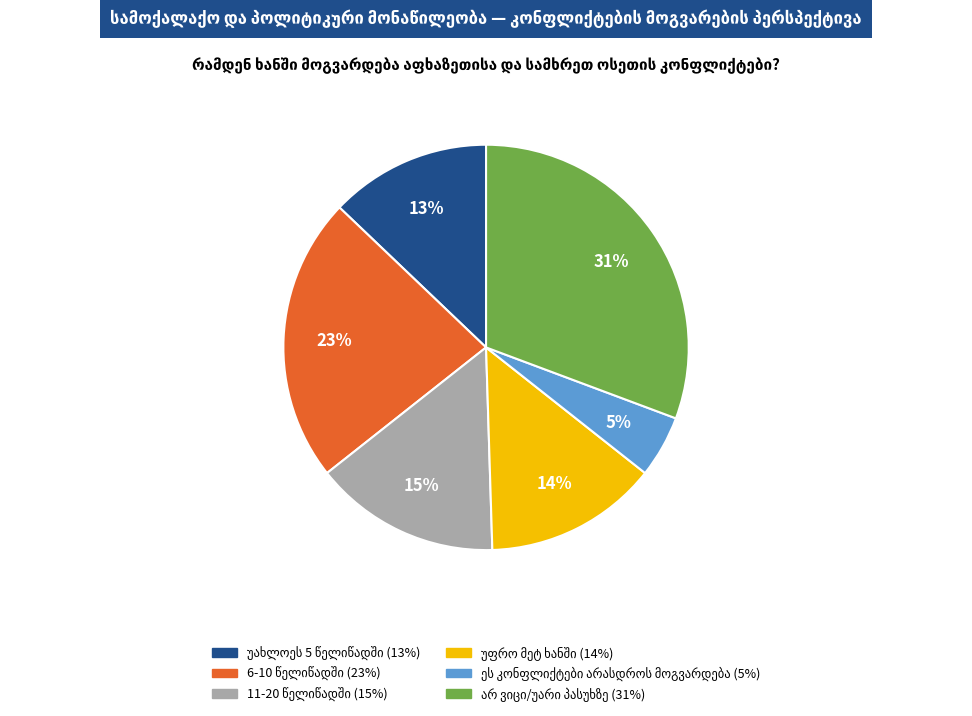

Does any single category account for the majority?

No